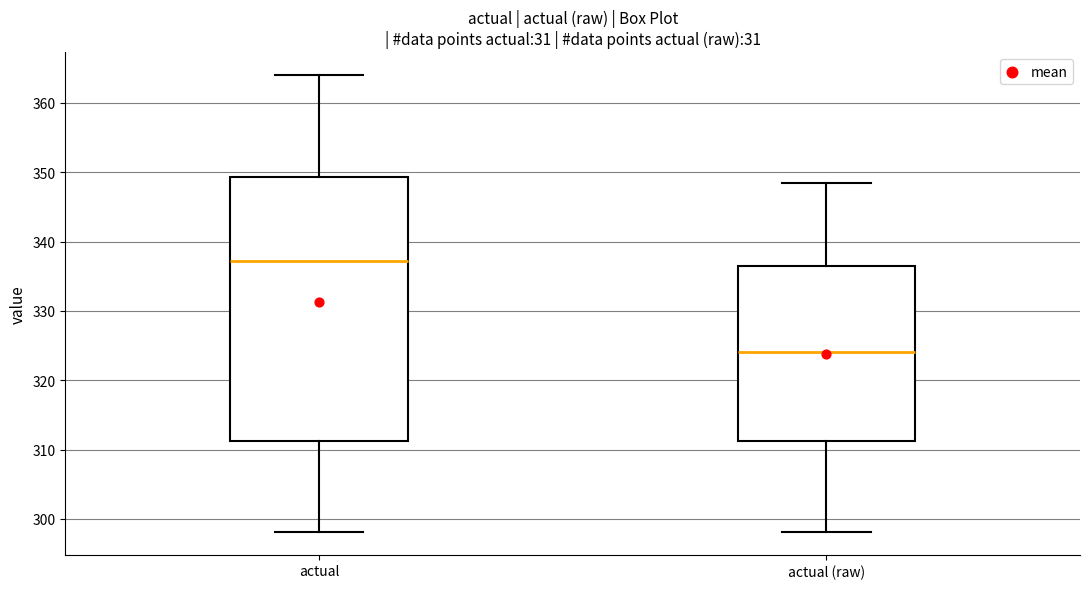

Reading left to right, read every box against the y-axis: the position of its median line, the range the box covers, and the ends of its whiskers. The values are not printed on the chart, so give them approximately, as read against the axis.

actual: median 337, box 311 to 349, whiskers 298 to 364
actual (raw): median 324, box 311 to 336, whiskers 298 to 348